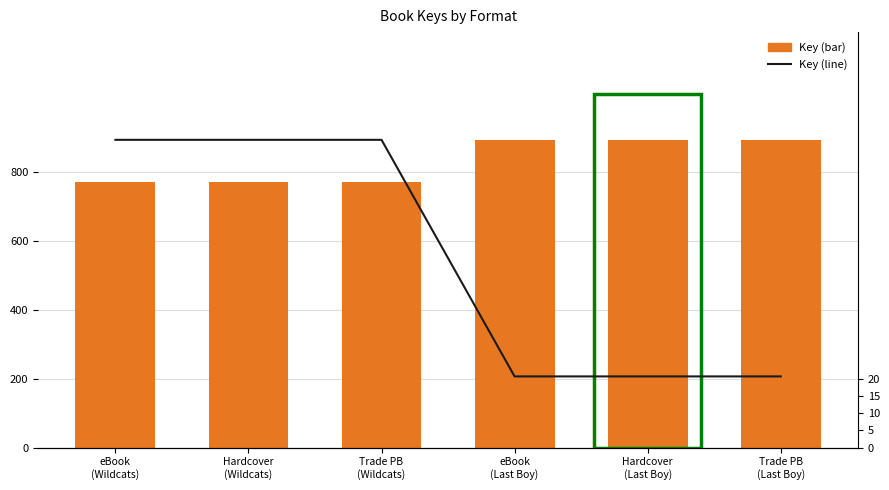

What is the sum of the Key (line) values at Hardcover
(Last Boy) and eBook
(Wildcats)?

110.7